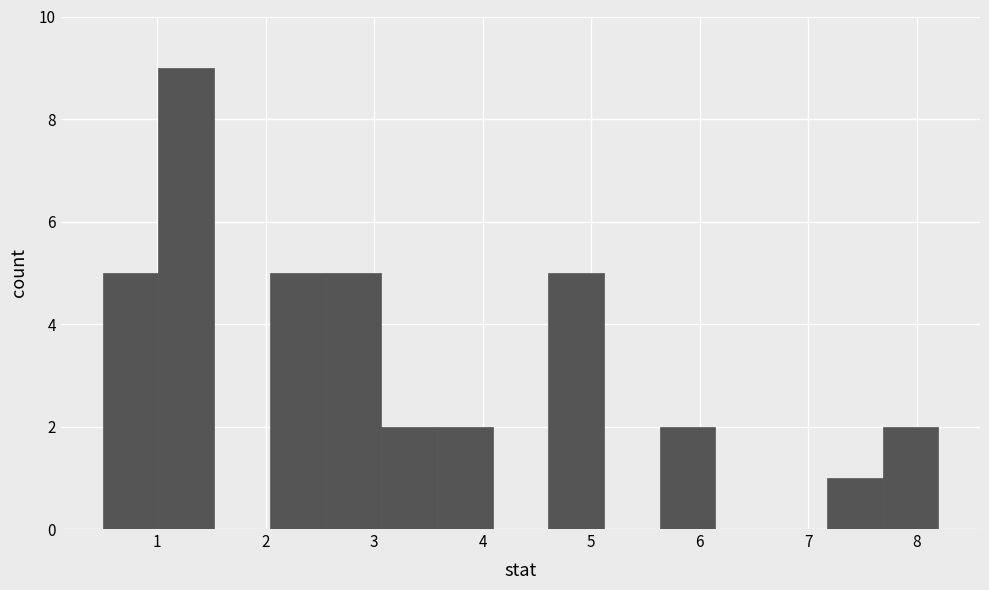

Reading left to right, transcribe this chart: for each bar, give the range it covers on the x-axis and its height. Neither the bar edges nor the heights are printed on the chart, so give them approximately, as read against the axes.

0.5 to 1.0: 5
1.0 to 1.5: 9
1.5 to 2.0: 0
2.0 to 2.6: 5
2.6 to 3.1: 5
3.1 to 3.6: 2
3.6 to 4.1: 2
4.1 to 4.6: 0
4.6 to 5.1: 5
5.1 to 5.6: 0
5.6 to 6.1: 2
6.1 to 6.7: 0
6.7 to 7.2: 0
7.2 to 7.7: 1
7.7 to 8.2: 2